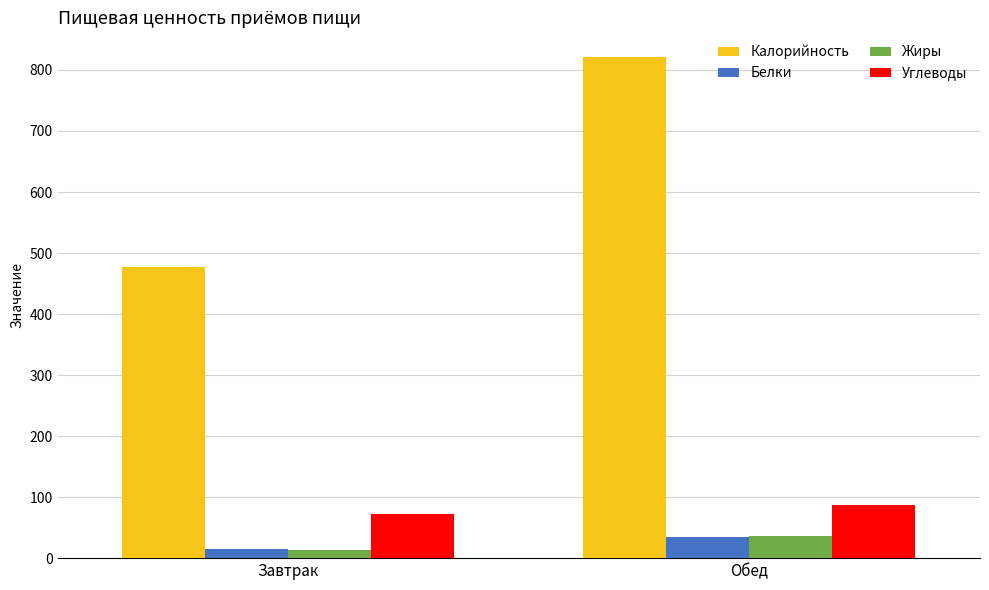

List the labels in order of Белки value, smallest first.

Завтрак, Обед